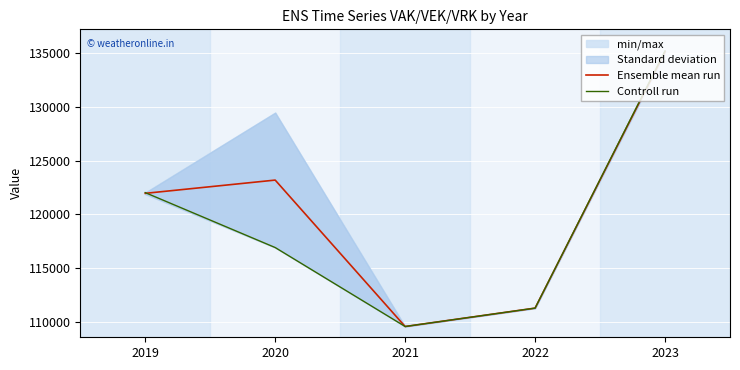

What is the lowest value of the Controll run series?

109596